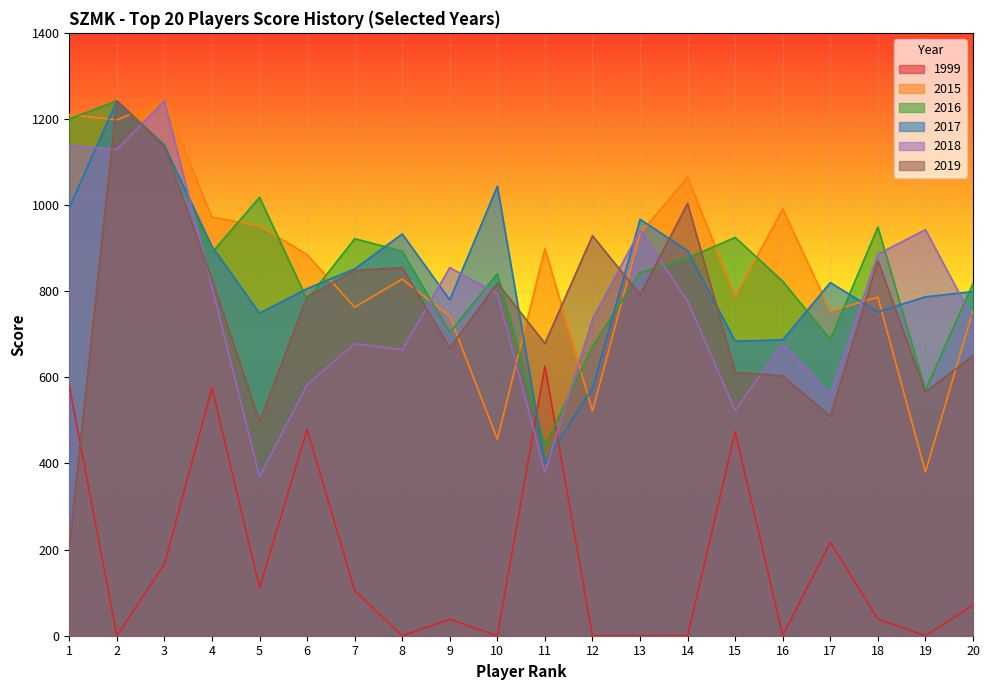

What is the average value of the 2015 series?

856